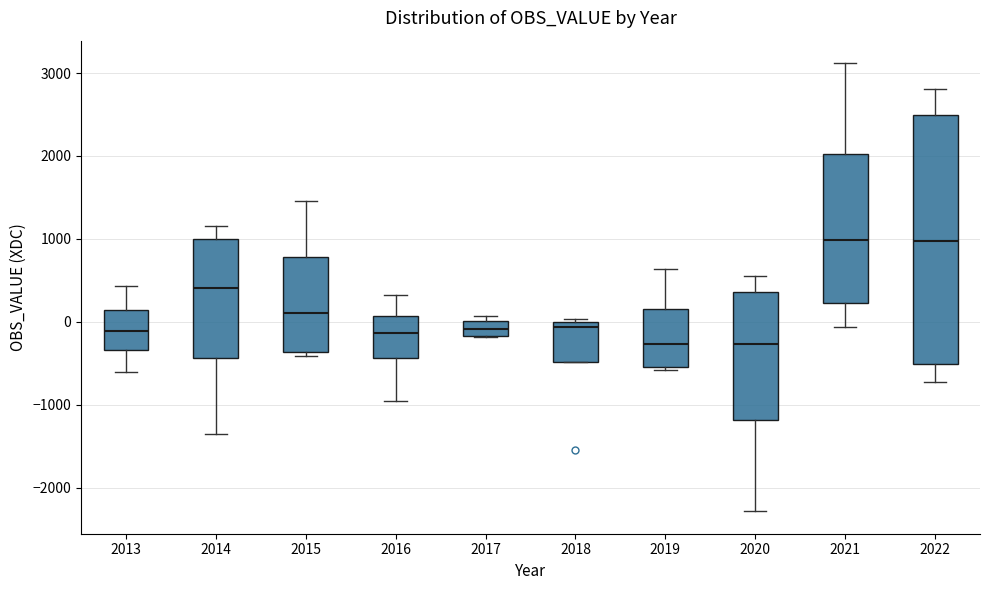

Reading left to right, transcribe this box plot: for each box, give where its median line is, the range the box spans, and where its two whiskers end, as read against the y-axis. The values are not printed on the chart, so give them approximately, as read against the axis.

2013: median -100, box -300 to 100, whiskers -600 to 400
2014: median 400, box -400 to 1000, whiskers -1400 to 1200
2015: median 100, box -400 to 800, whiskers -400 (just below the box's lower edge) to 1500
2016: median -100, box -400 to 100, whiskers -1000 to 300
2017: median -100, box -200 to 0, whiskers -200 to 100
2018: median -100, box -500 to 0, whiskers -500 to 0 (just above the box's upper edge)
2019: median -300, box -500 to 200, whiskers -600 to 600
2020: median -300, box -1200 to 400, whiskers -2300 to 600
2021: median 1000, box 200 to 2000, whiskers -100 to 3100
2022: median 1000, box -500 to 2500, whiskers -700 to 2800